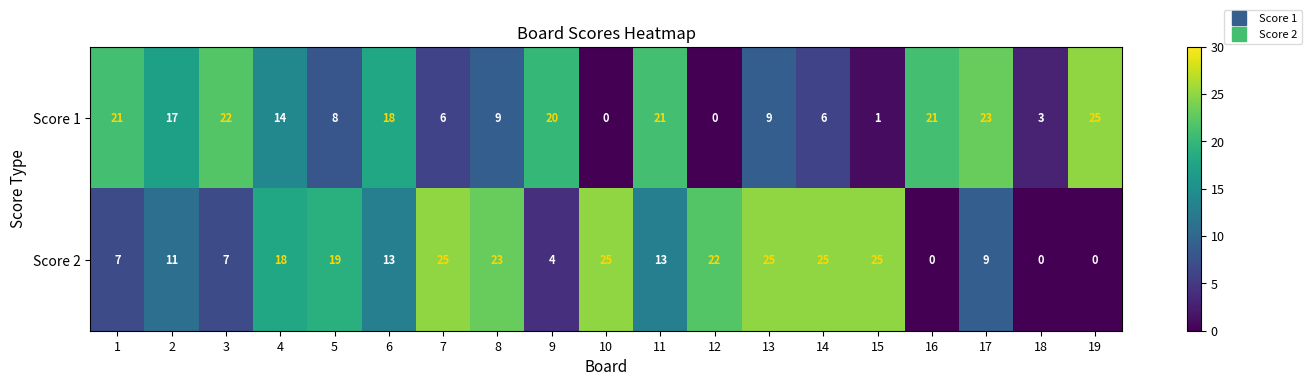

At which label is Score 1 closest to 12?

4